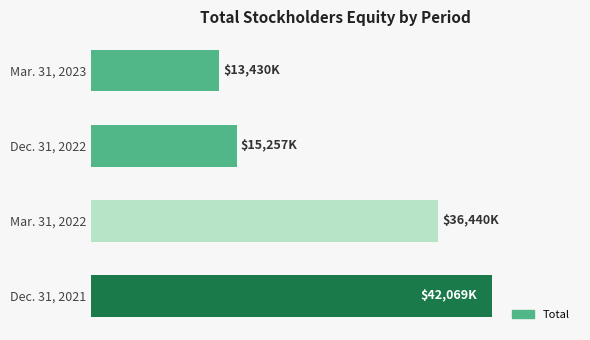

At which category does the chart reach its minimum across all series?

Mar. 31, 2023